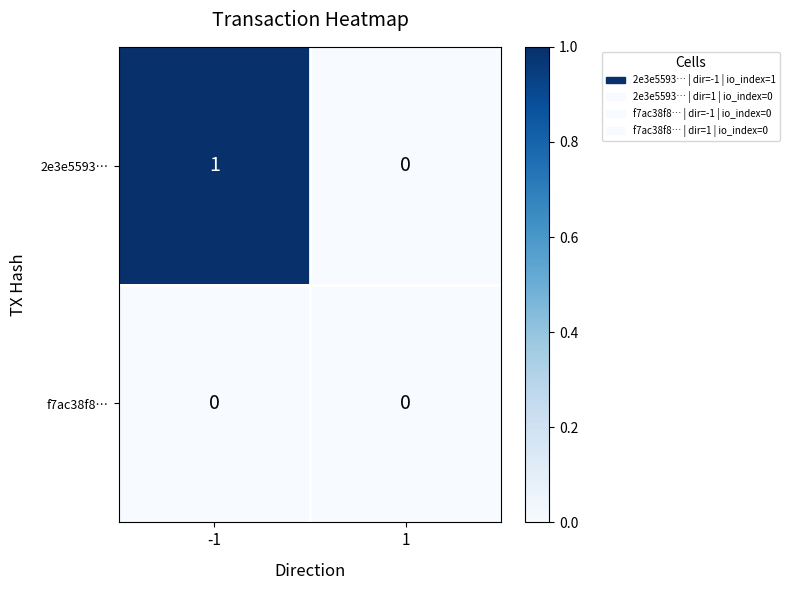

List the series in order of their overall mean, highest first.

2e3e5593…, f7ac38f8…